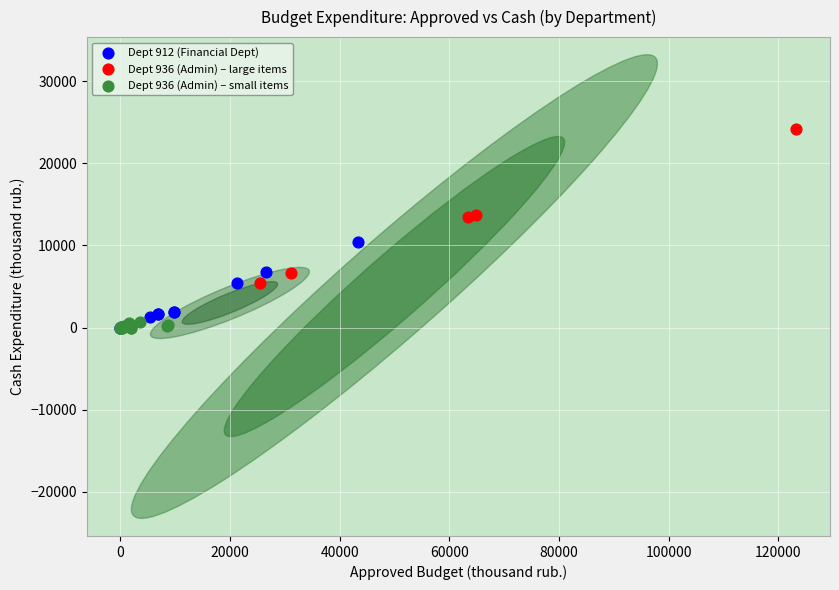

Which series contains the highest Y value?

Dept 936 (Admin) – large items